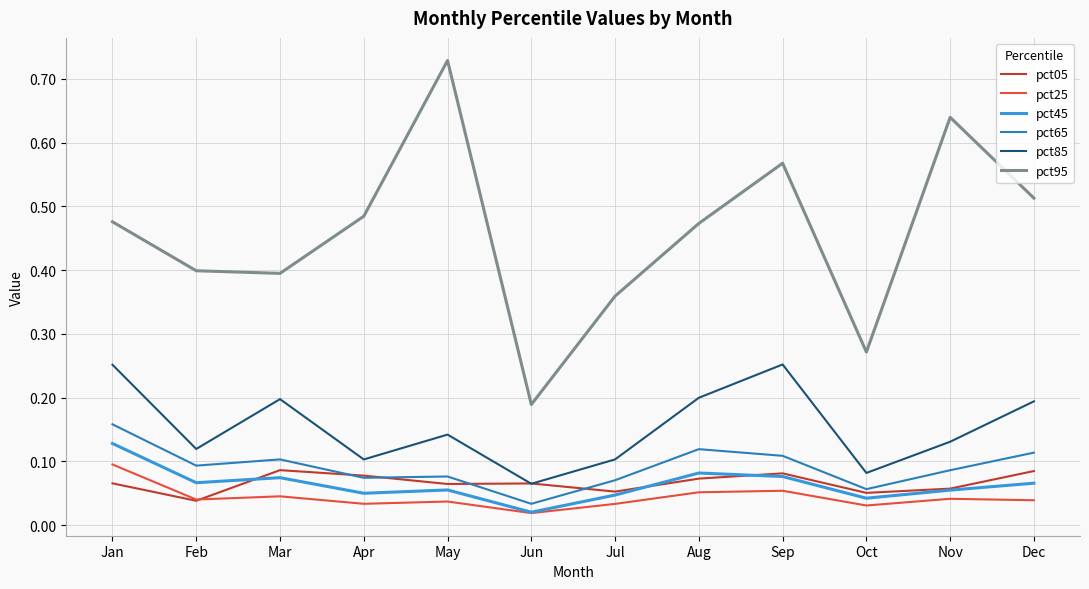

The value of pct45 at Apr is 0.1. True or false?

True